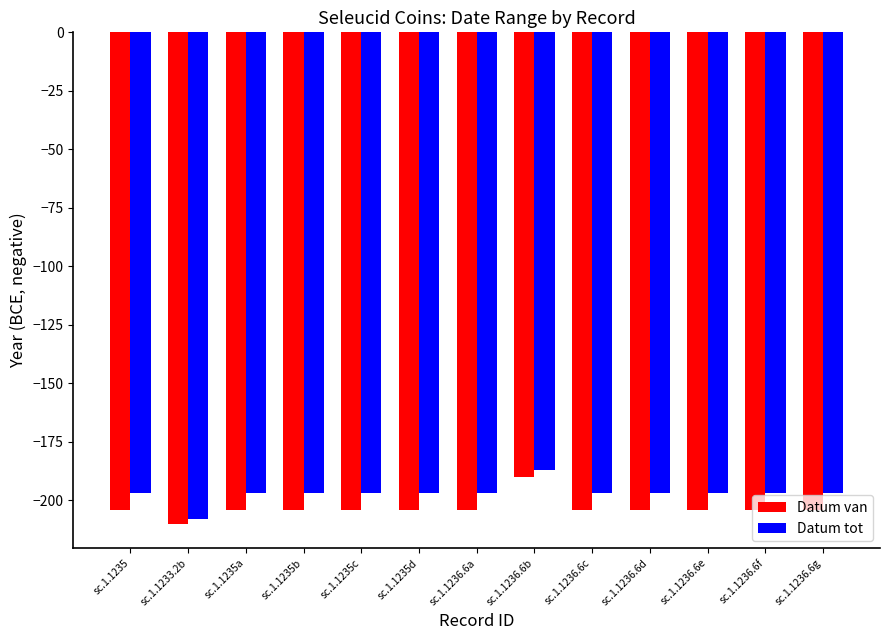

Which series has the largest range (max minus min)?

Datum tot